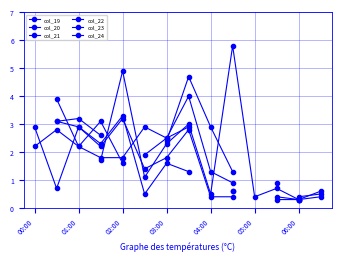

Which series changed the most between 01:00 and 03:00?

col_24